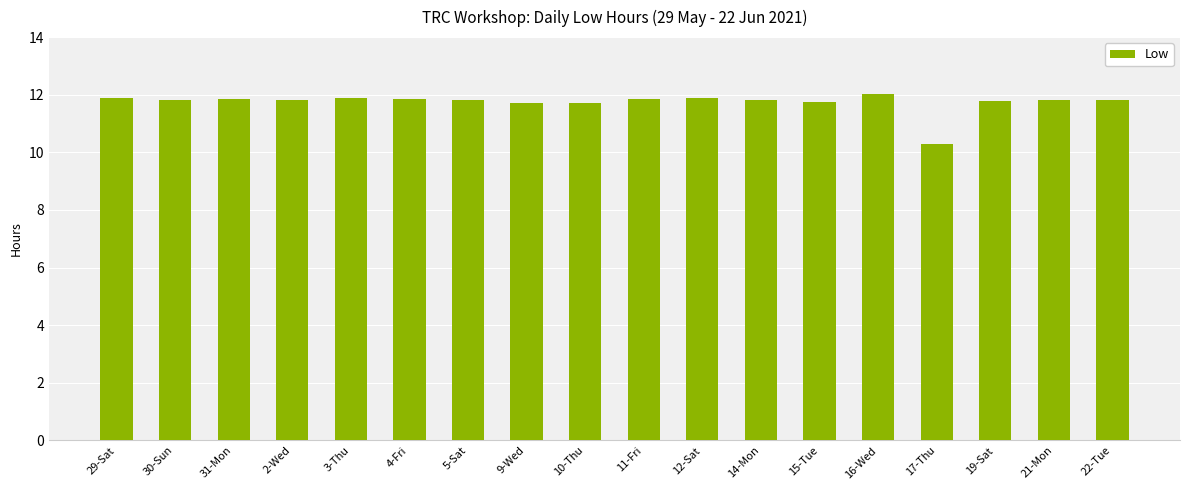

What is the ratio of the value at 4-Fri to the value at 12-Sat?

1.0